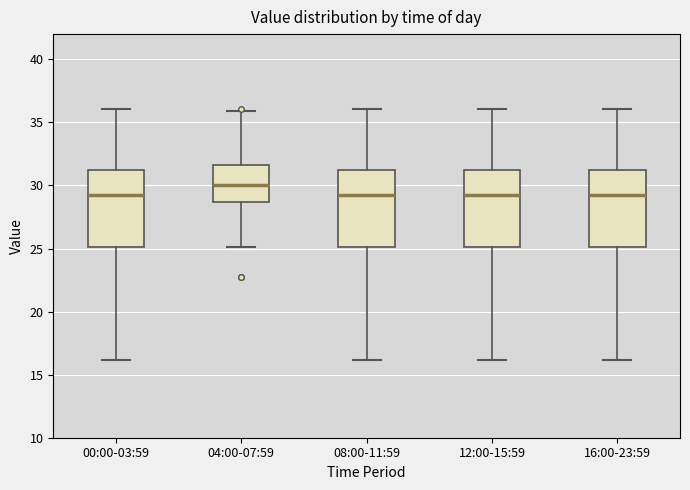

Reading left to right, read every box against the y-axis: the position of its median line, the range the box covers, and the ends of its whiskers. The values are not printed on the chart, so give them approximately, as read against the axis.

00:00-03:59: median 29.0, box 25.0 to 31.0, whiskers 16.0 to 36.0
04:00-07:59: median 30.0, box 28.5 to 31.5, whiskers 25.0 to 36.0
08:00-11:59: median 29.0, box 25.0 to 31.0, whiskers 16.0 to 36.0
12:00-15:59: median 29.0, box 25.0 to 31.0, whiskers 16.0 to 36.0
16:00-23:59: median 29.0, box 25.0 to 31.0, whiskers 16.0 to 36.0